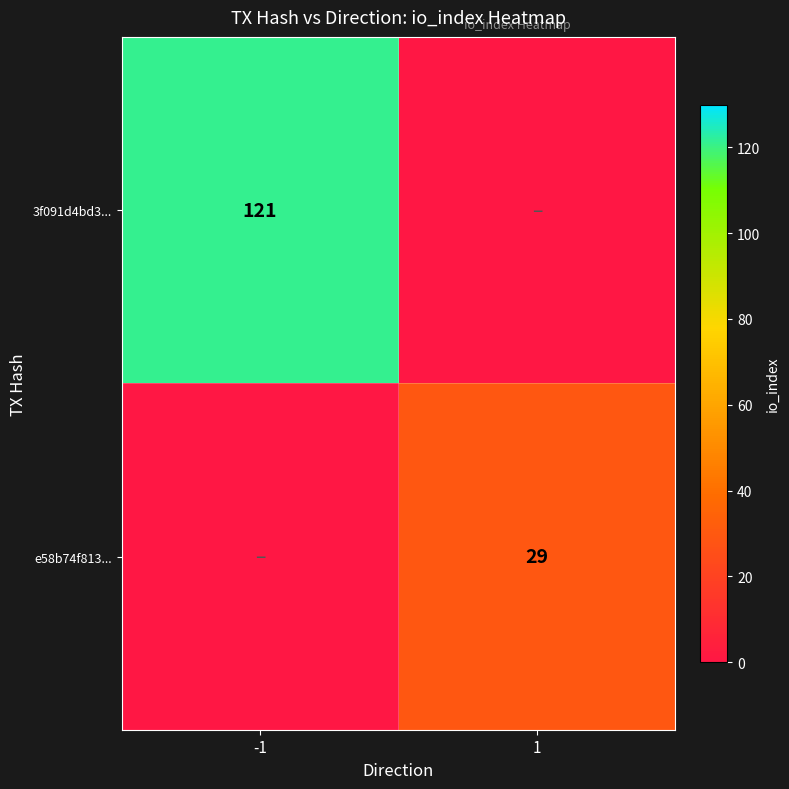

Which label corresponds to the smallest value in the chart?

1